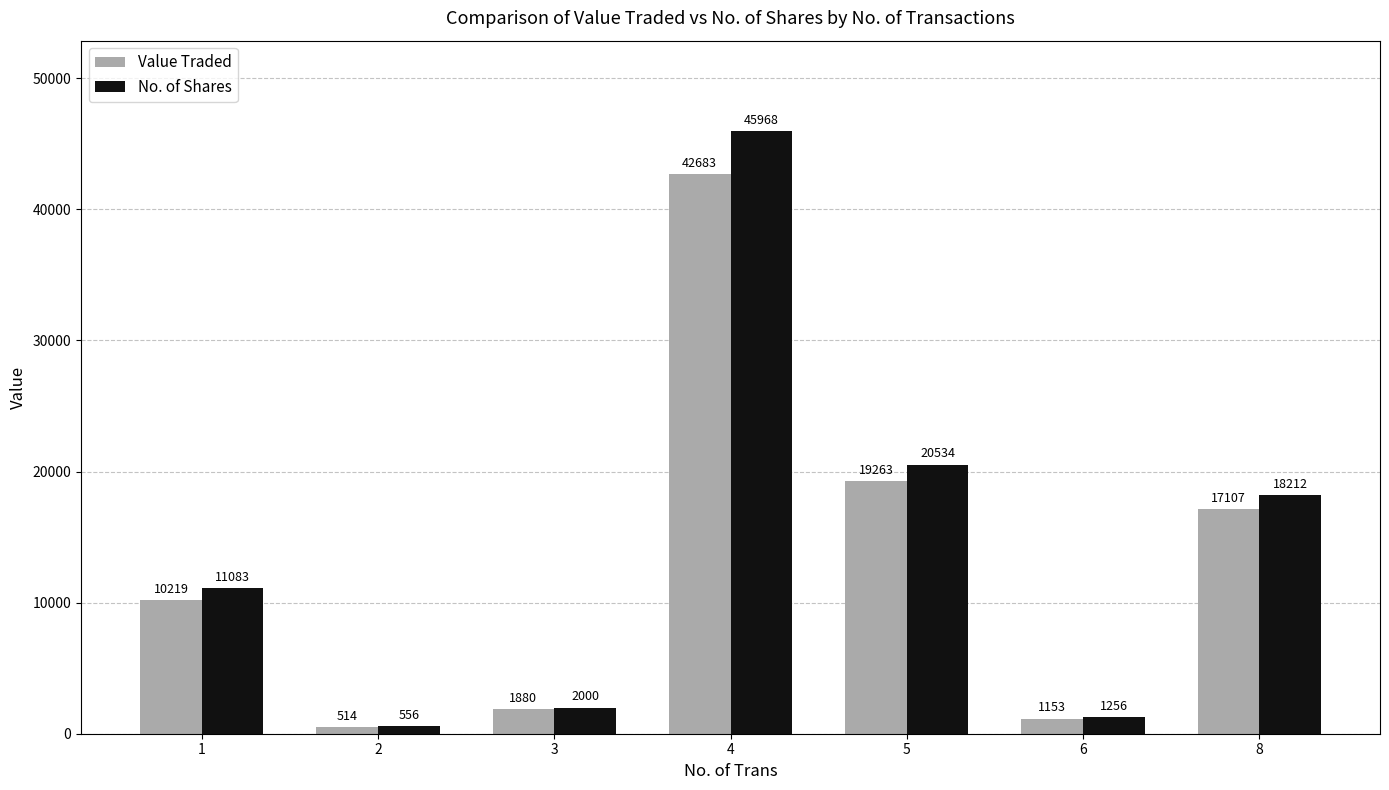

Which series has the largest total across all categories?

No. of Shares